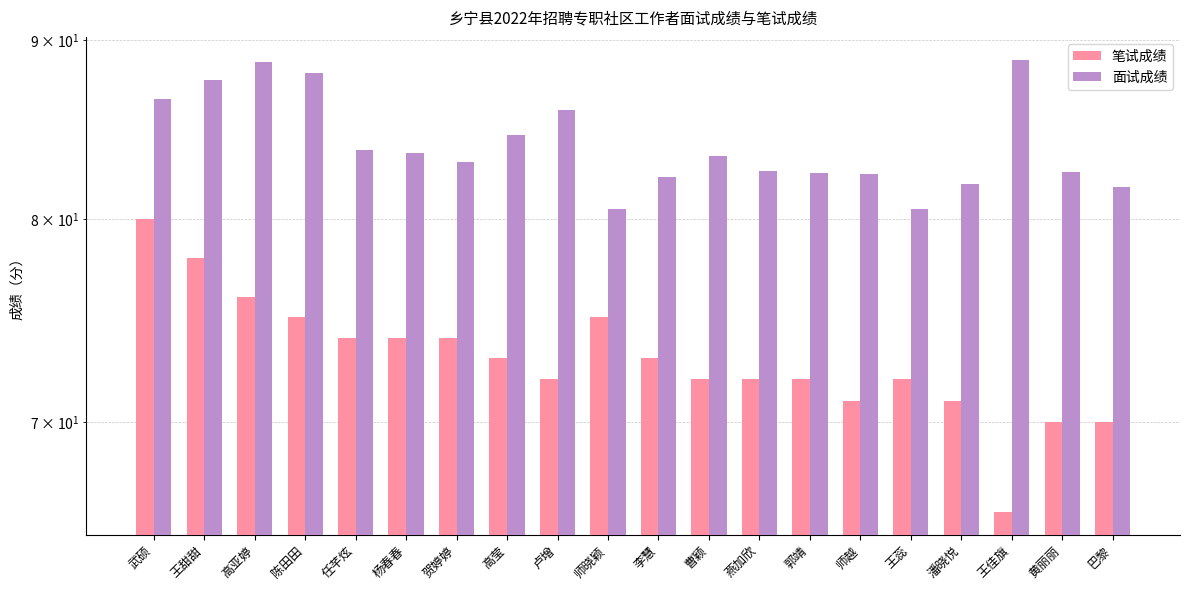

What are all the series names shown in the legend?

笔试成绩, 面试成绩